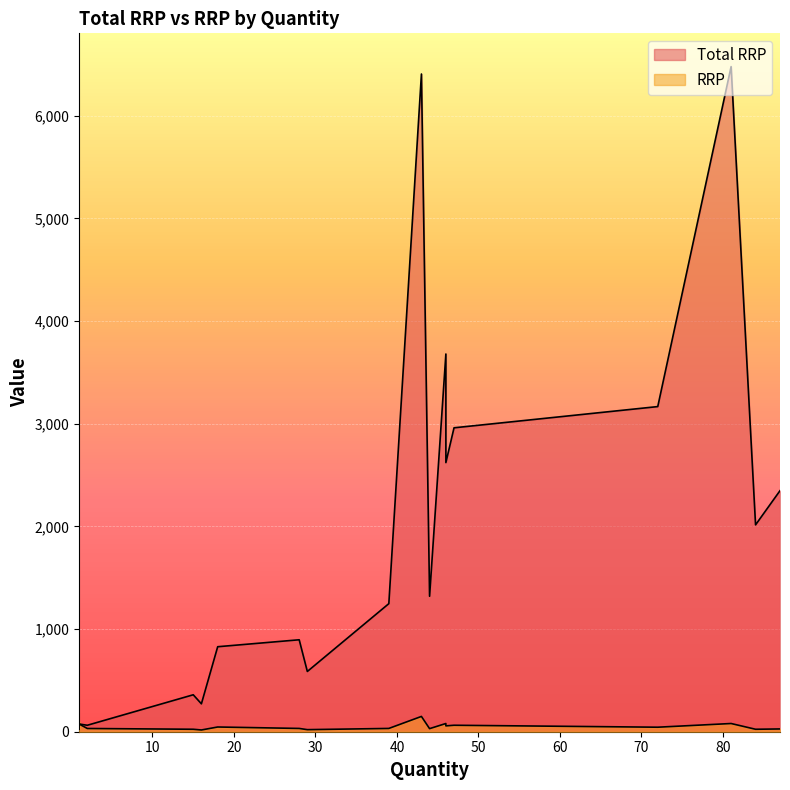

True or false: RRP and Total RRP intersect in this chart.

False